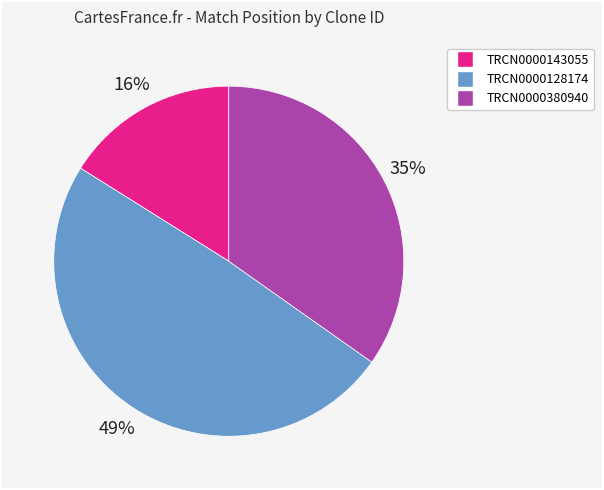

Count the number of slices in the pie.

3